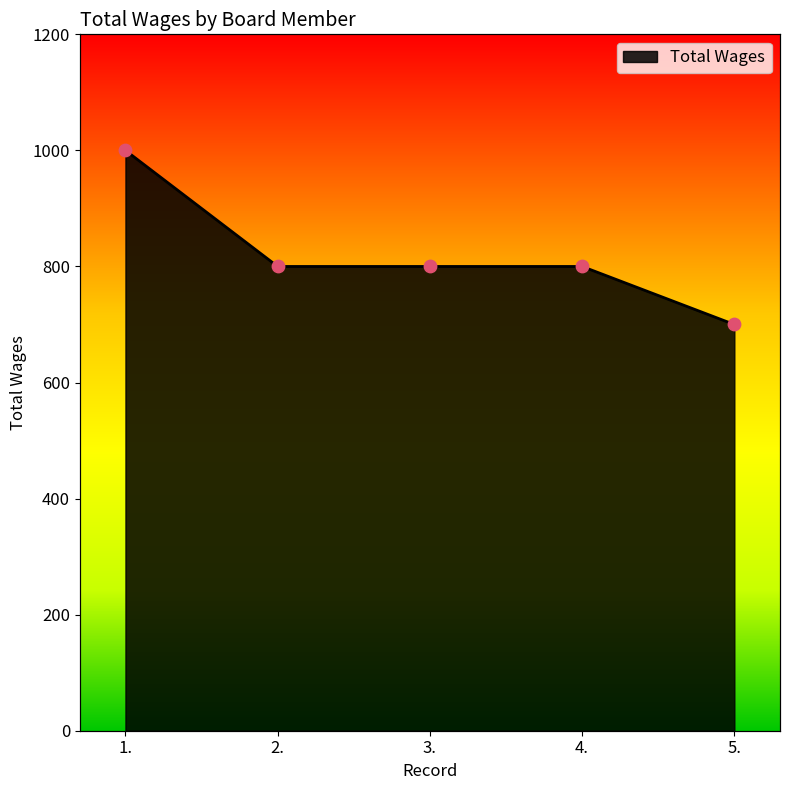

What is the ratio of the value at 5. to the value at 1.?

0.7